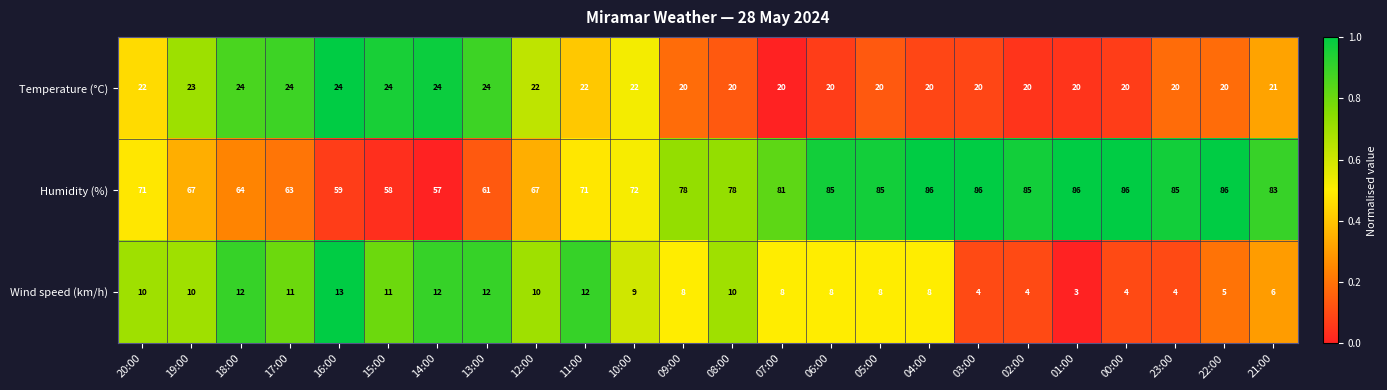

The Temperature (°C) series shows 8 at 08:00. True or false?

False